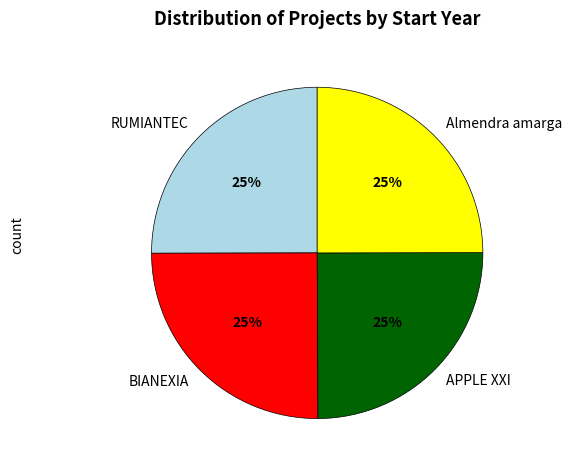

Is it true that BIANEXIA is 39% of the pie?

False